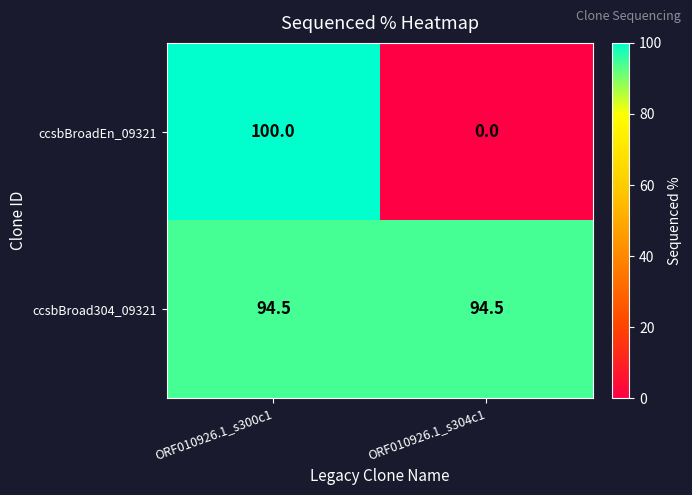

Reading left to right, transcribe all the data shown in this chart.

ccsbBroadEn_09321: ORF010926.1_s300c1=100.0	ORF010926.1_s304c1=0.0
ccsbBroad304_09321: ORF010926.1_s300c1=94.5	ORF010926.1_s304c1=94.5